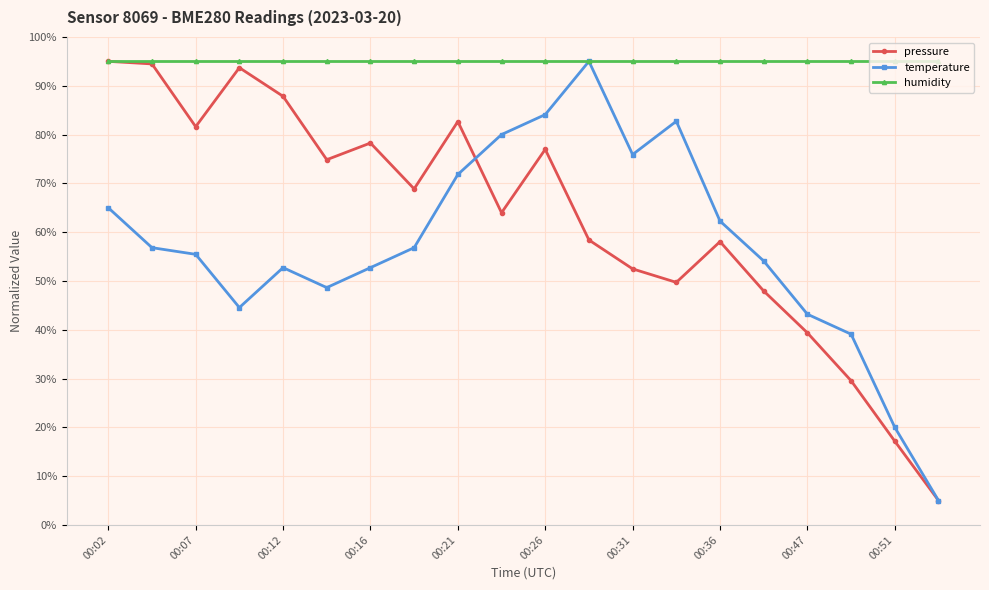

In pressure, how many points are lower than both neighbors (excluding endpoints)?

5